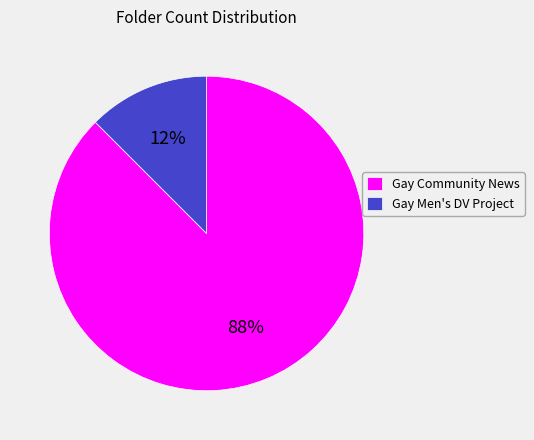

Does any single category account for the majority?

Yes